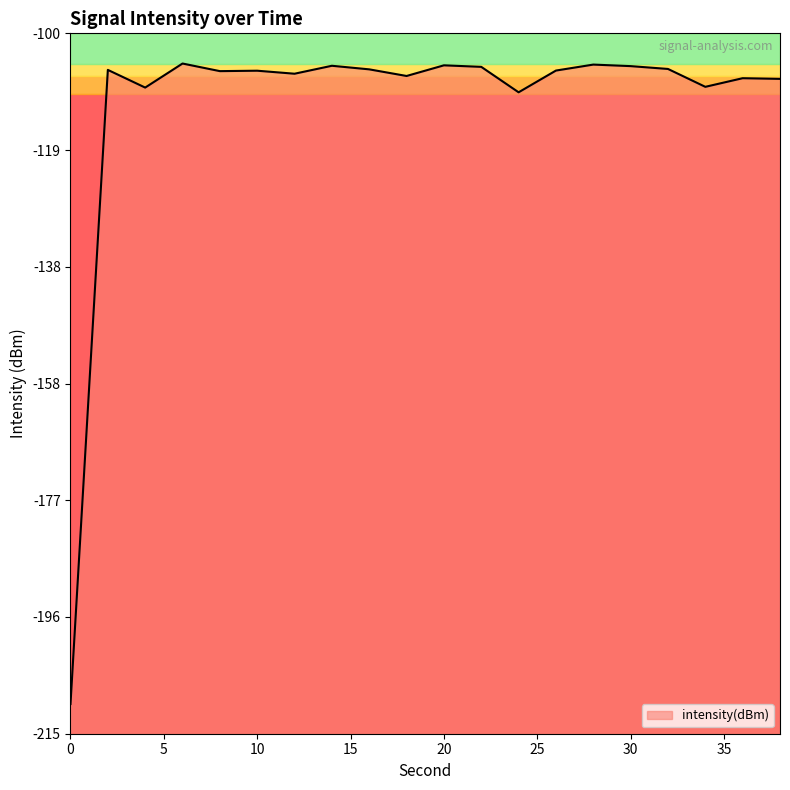

Where does the data first go above -106?

6